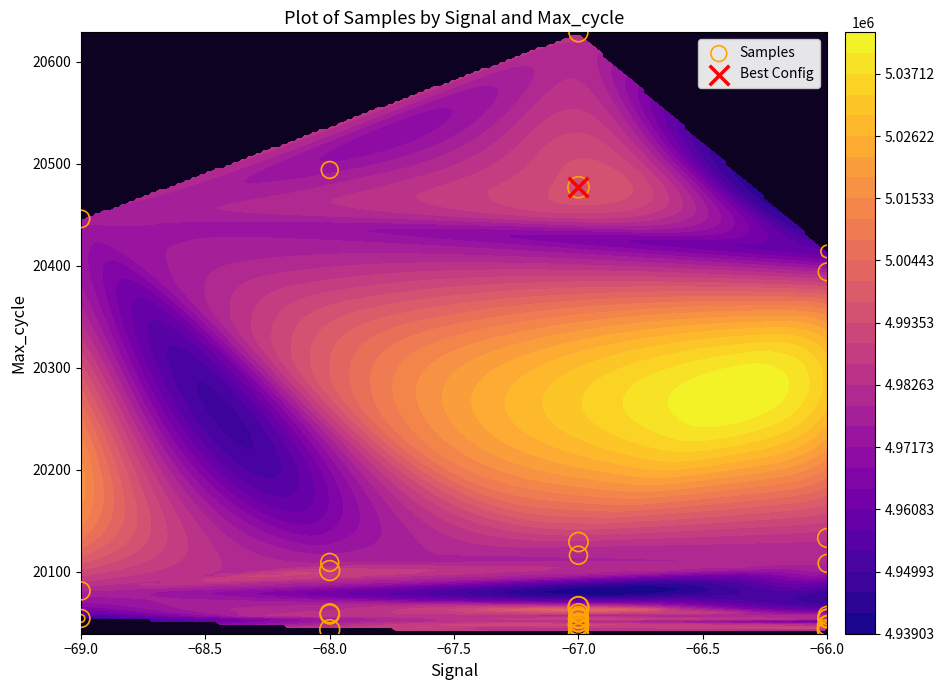

The value at −66.0 is 28904. True or false?

False